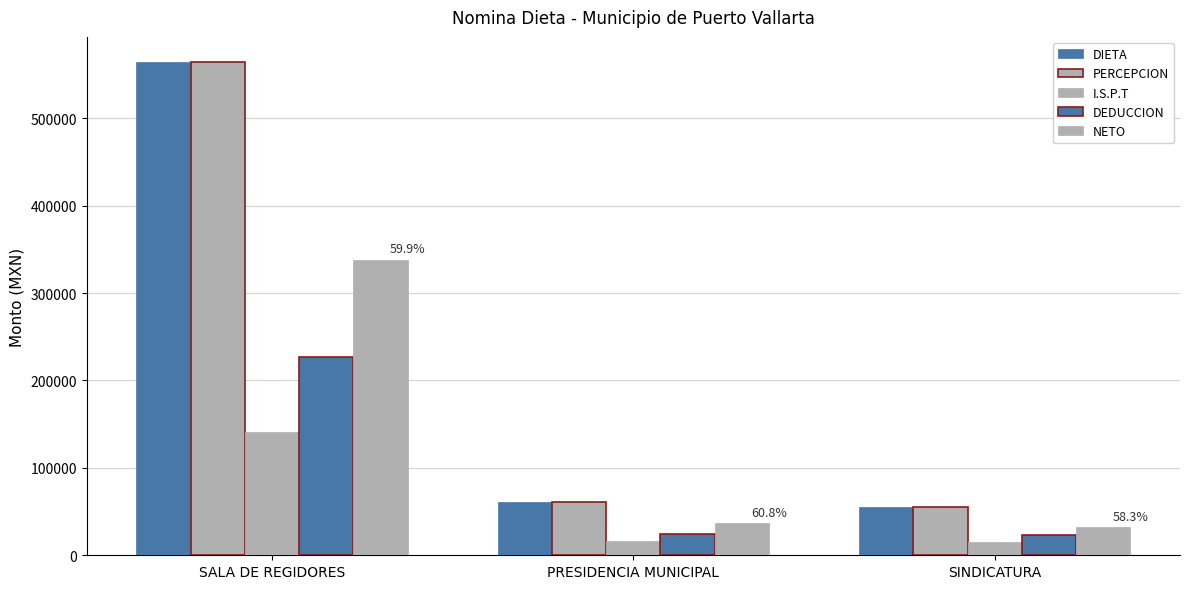

How many distinct data groups are displayed?

5